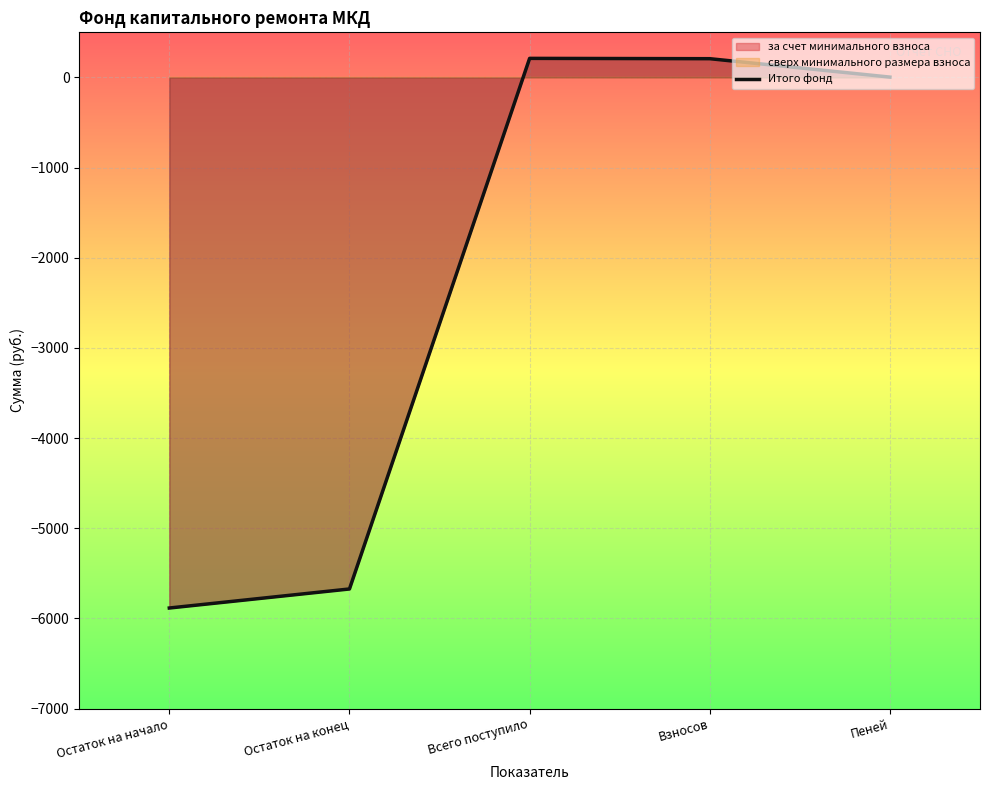

What is the sum of the values at Остаток на конец and Остаток на начало?

-11559.0